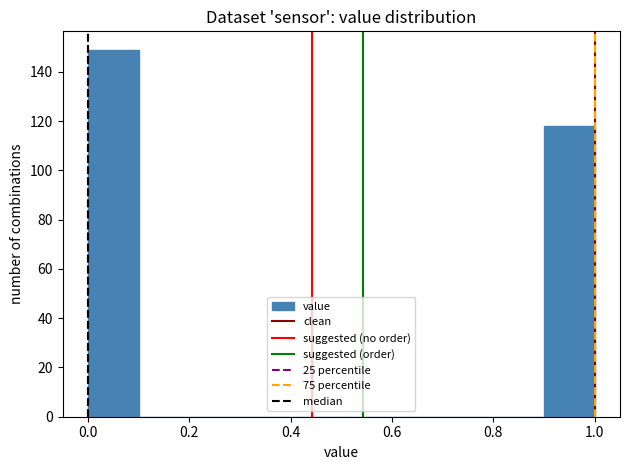

How tall is the bar that spans 0.0 to 0.1 on the x-axis? The values are not printed on the chart, so give them approximately, as read against the axis.

150